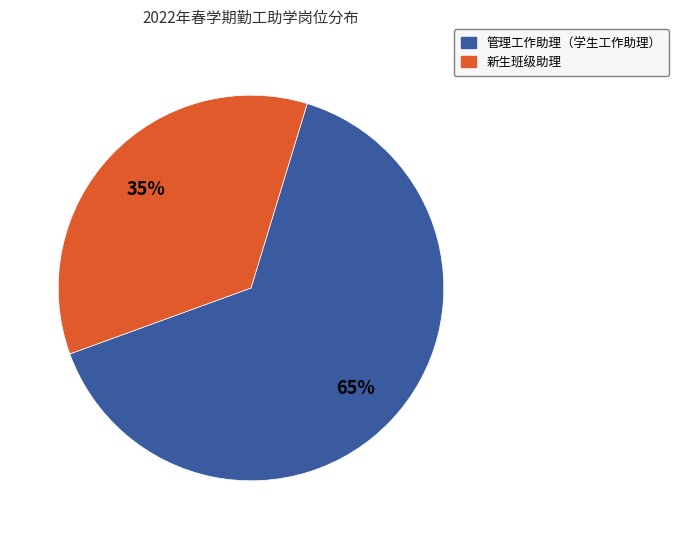

To the nearest percent, what is the average slice percentage?

50%